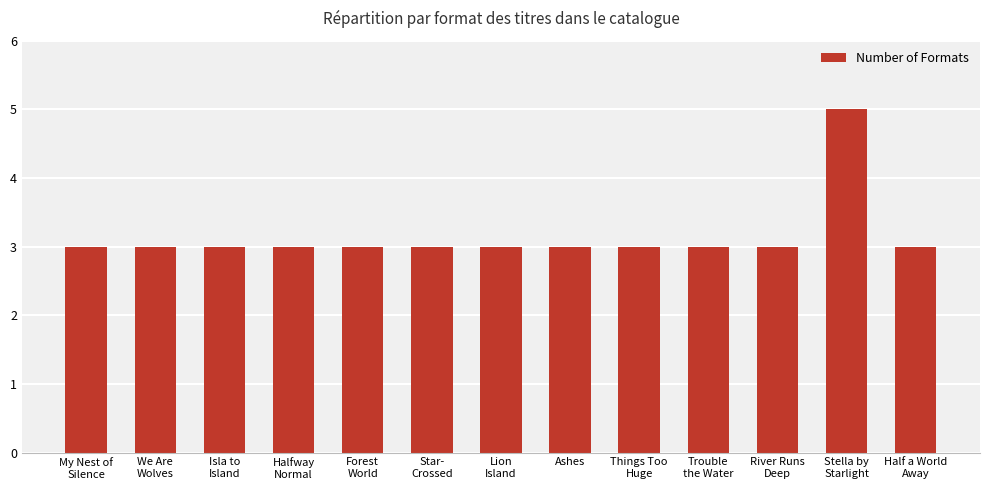

Is it true that the value at Trouble
the Water is 3?

True